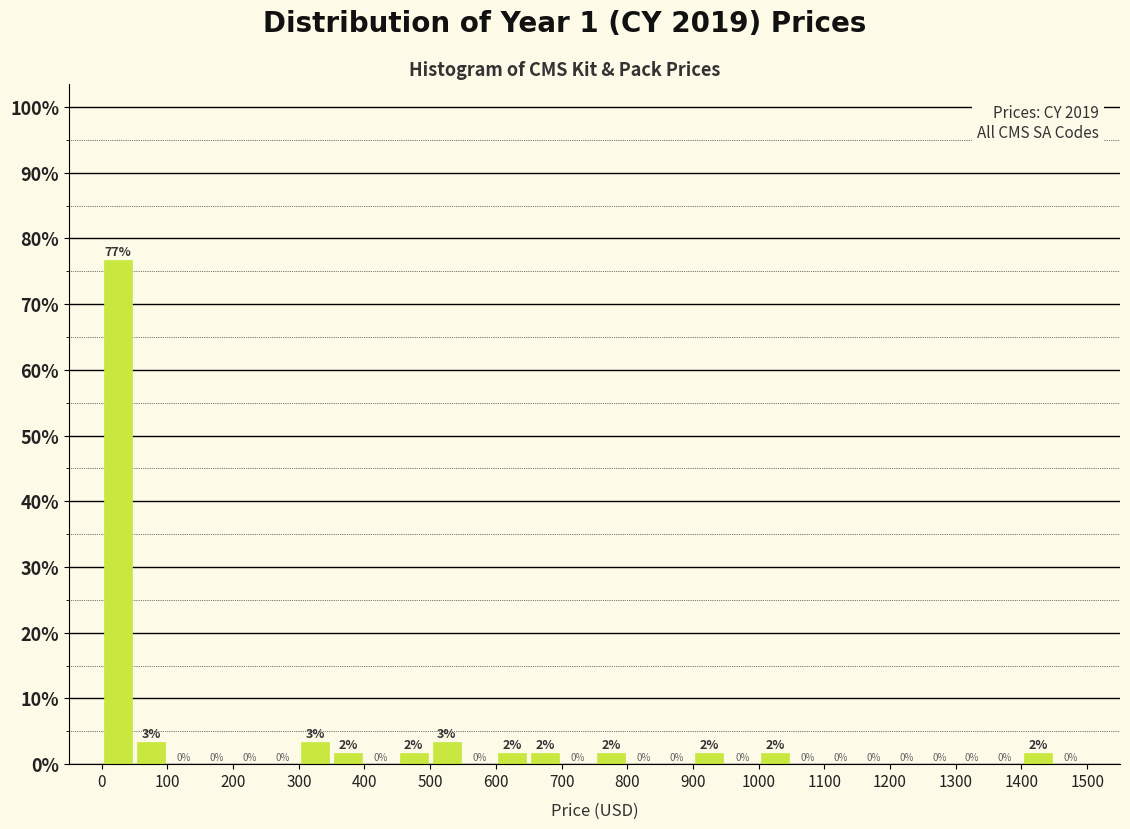

Over which range of the x-axis is the bar tallest?

0 to 50